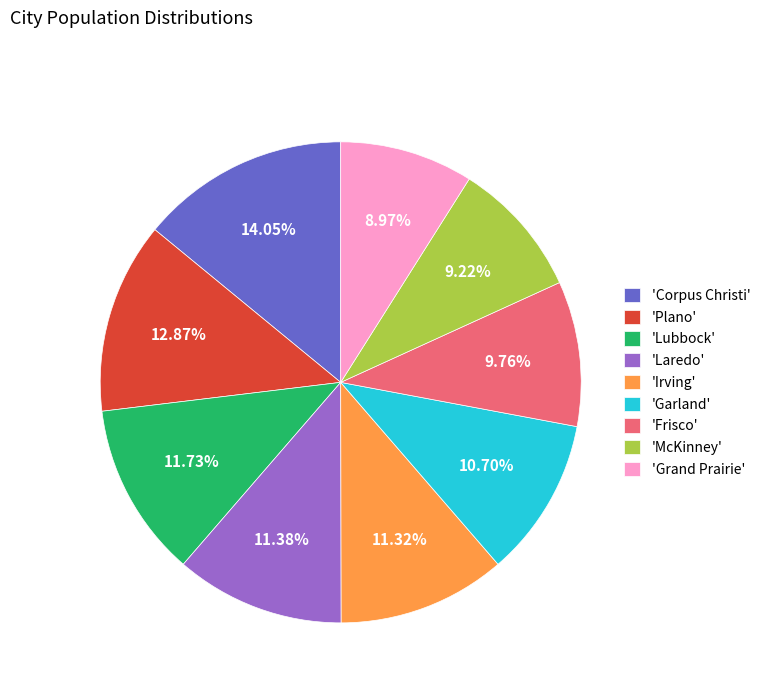

Does 'Laredo' represent more than half of the total?

No